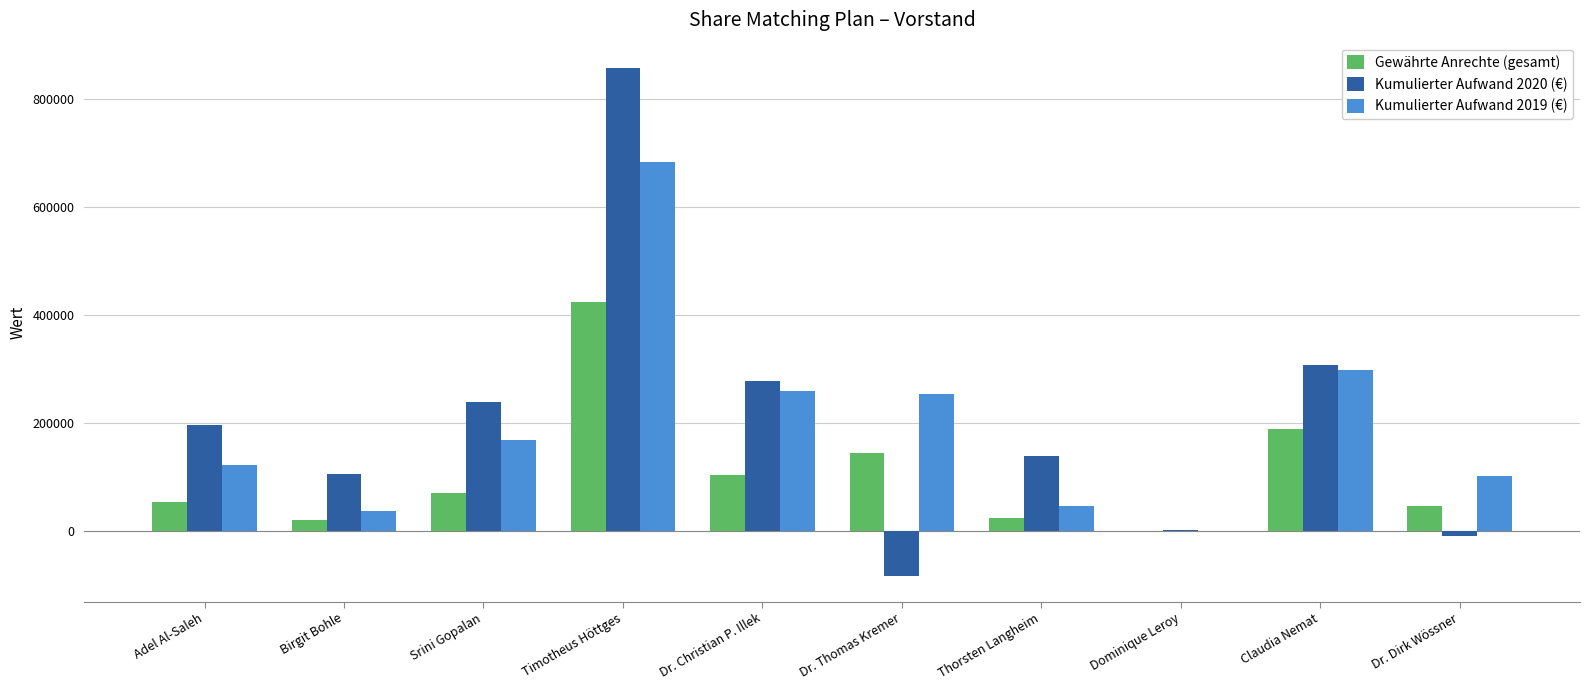

What is the sum of all Gewährte Anrechte (gesamt) values?

1066866